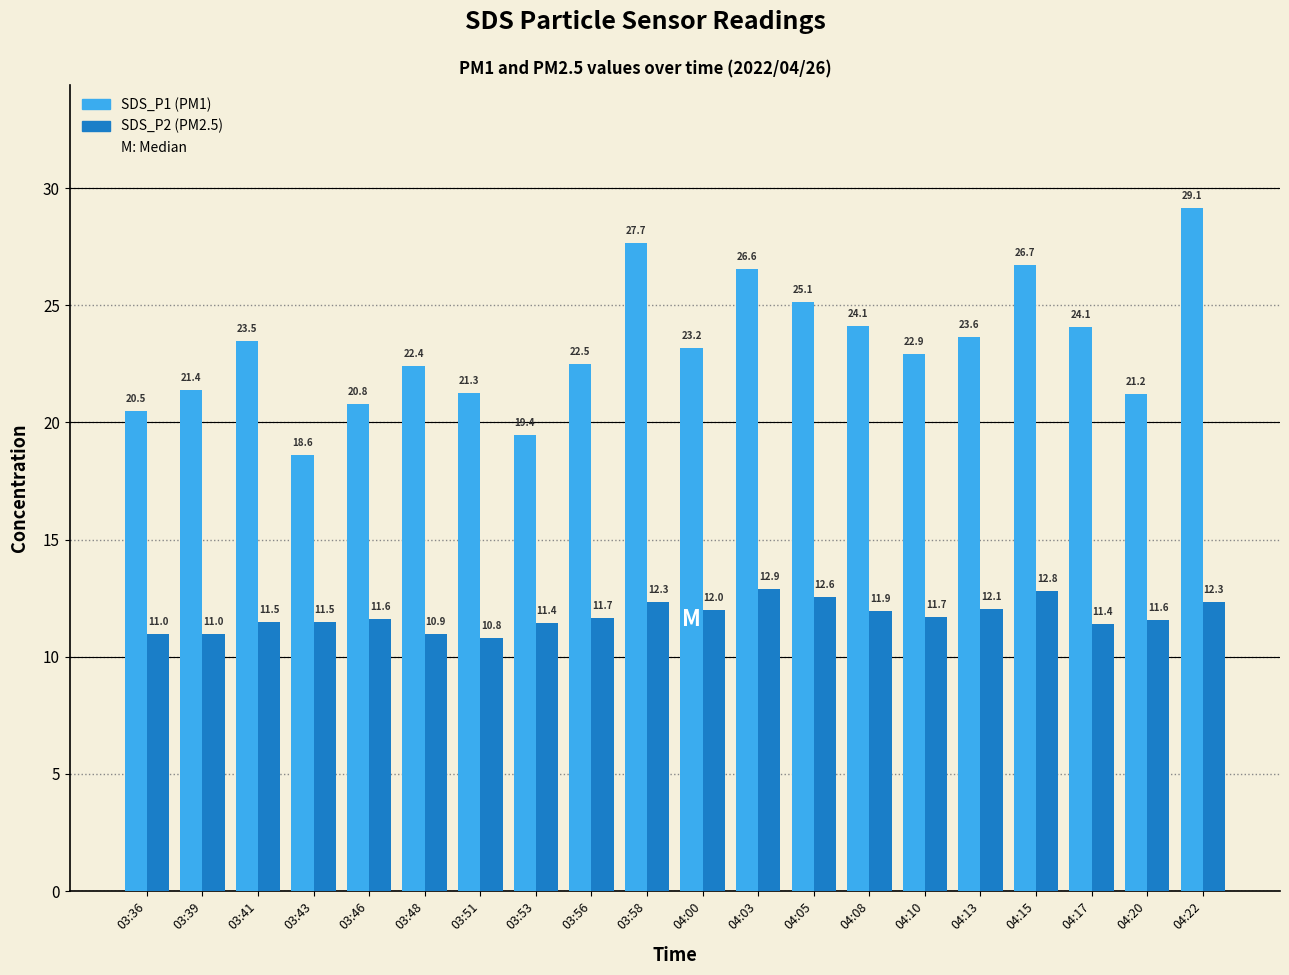

What is the spread (max minus min) of values at 03:56?

10.8